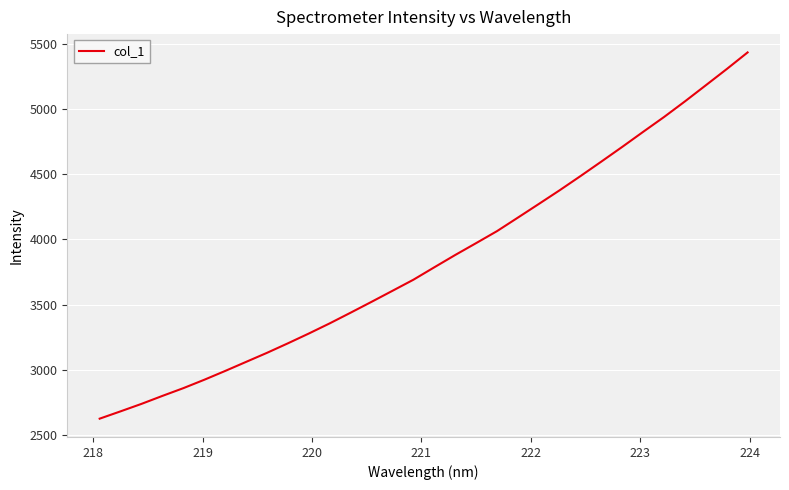

What is the greatest value displayed?

5435.4